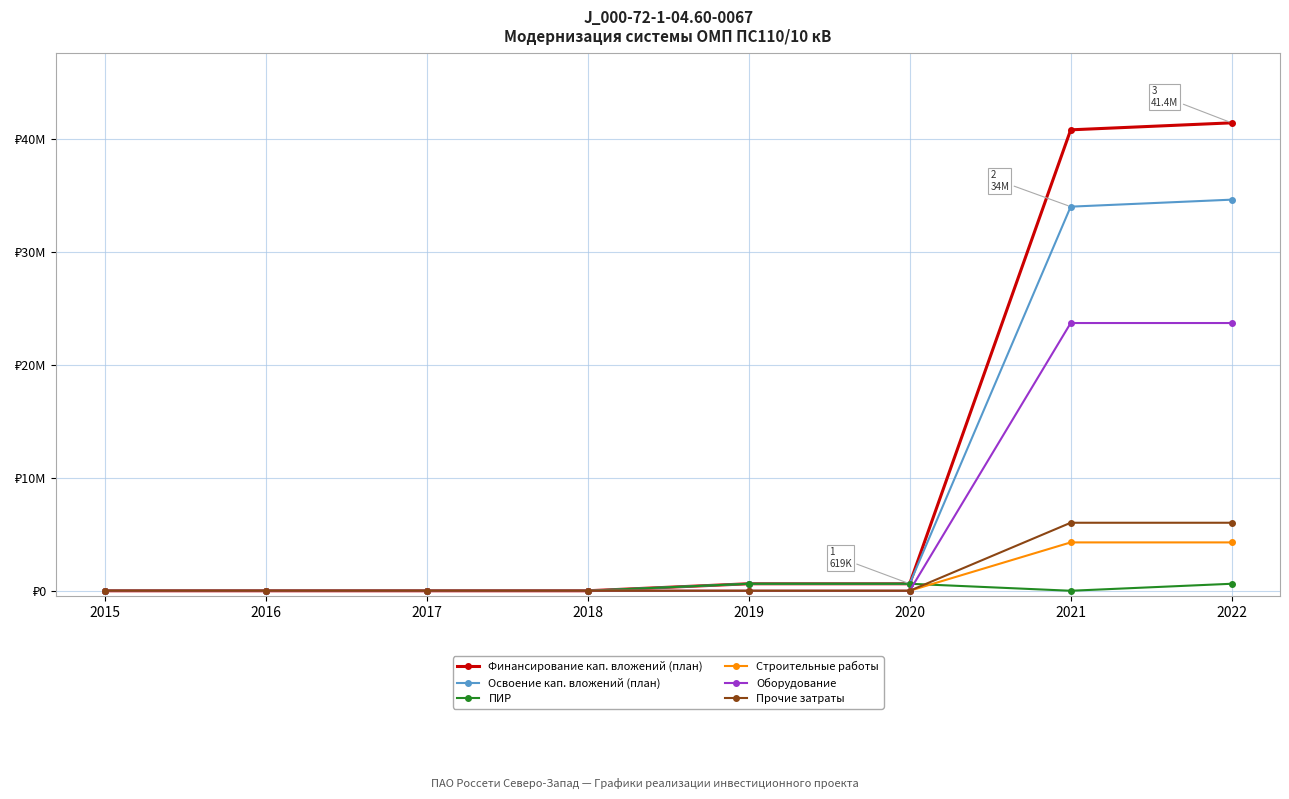

The Освоение кап. вложений (план) series shows 13467856 at 2015. True or false?

False